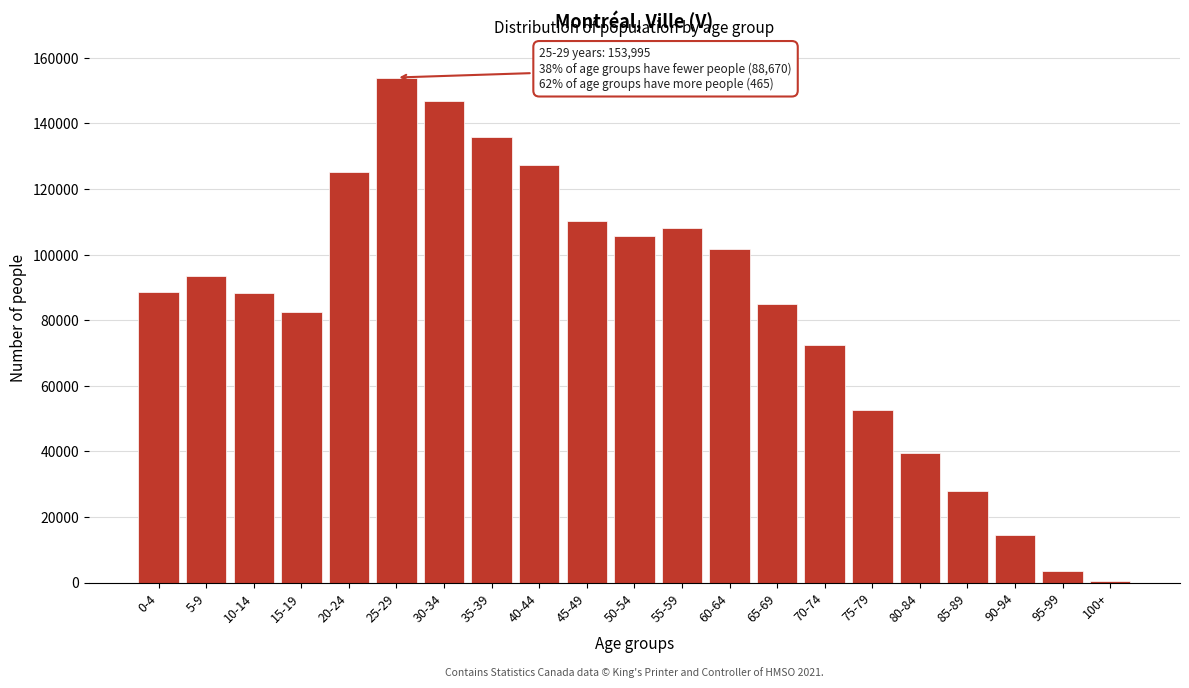

The value at 40-44 is 51688. True or false?

False